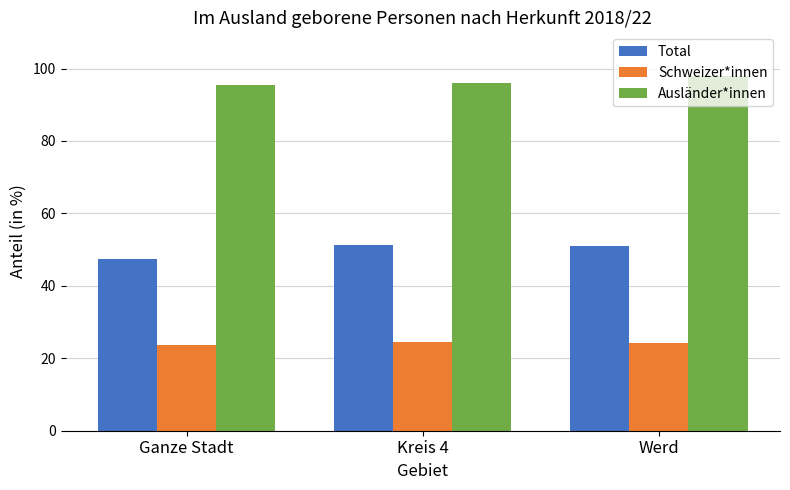

Which series has the largest total across all categories?

Ausländer*innen